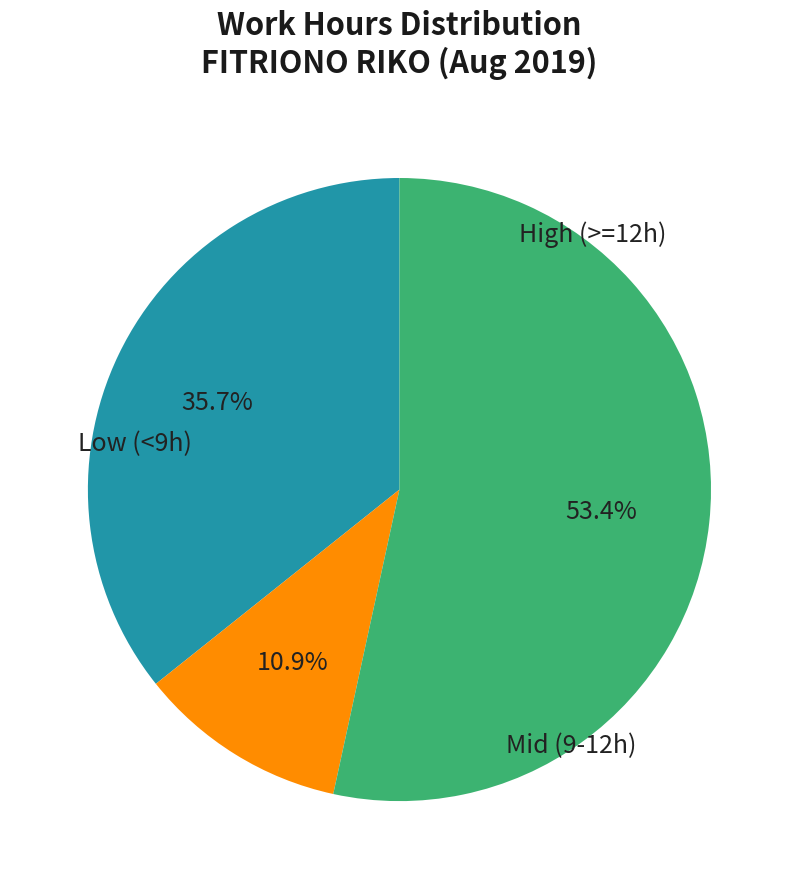

How many slices are in this pie chart?

3